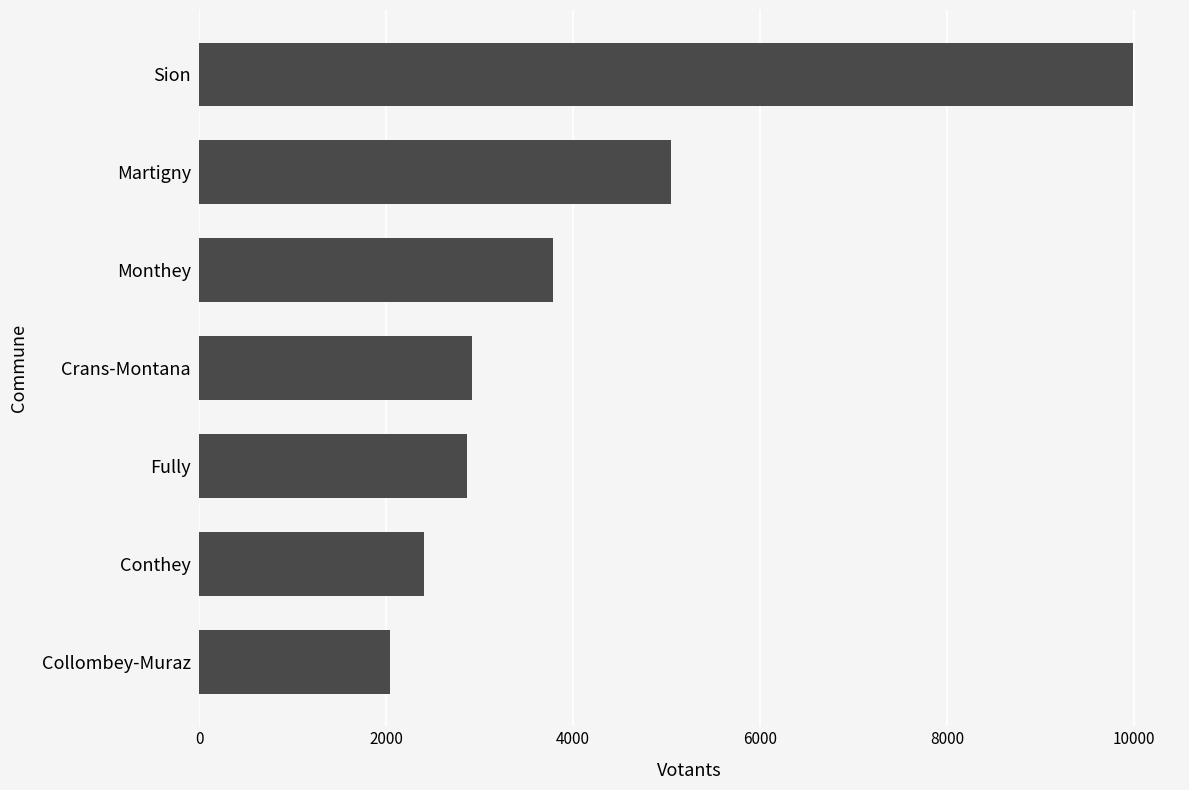

Which category has the lowest value across all series?

Collombey-Muraz